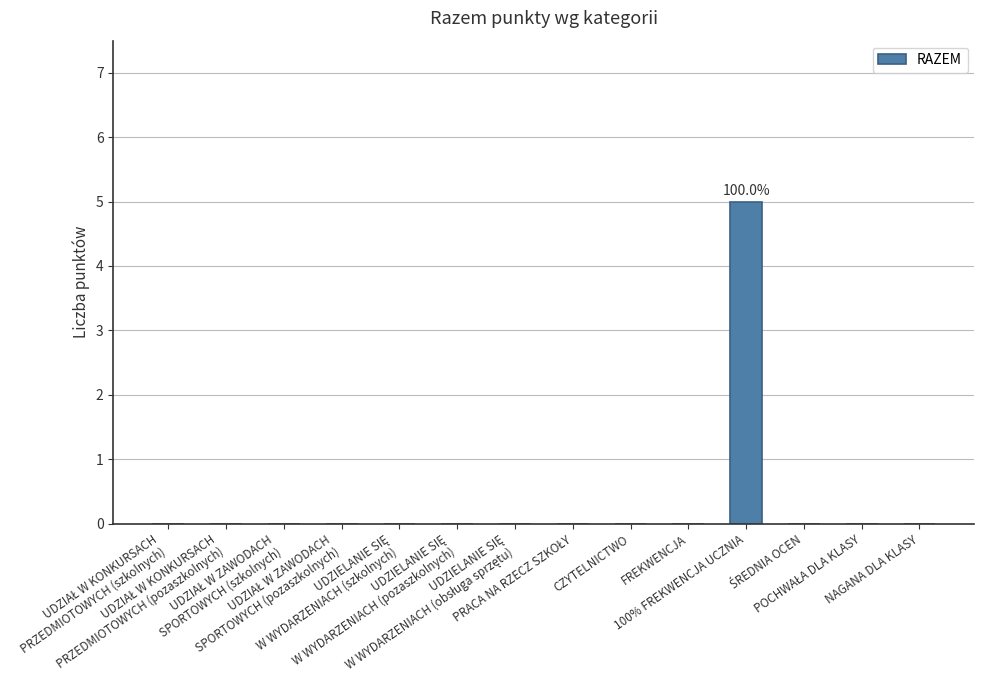

What is the sum of all values?

5